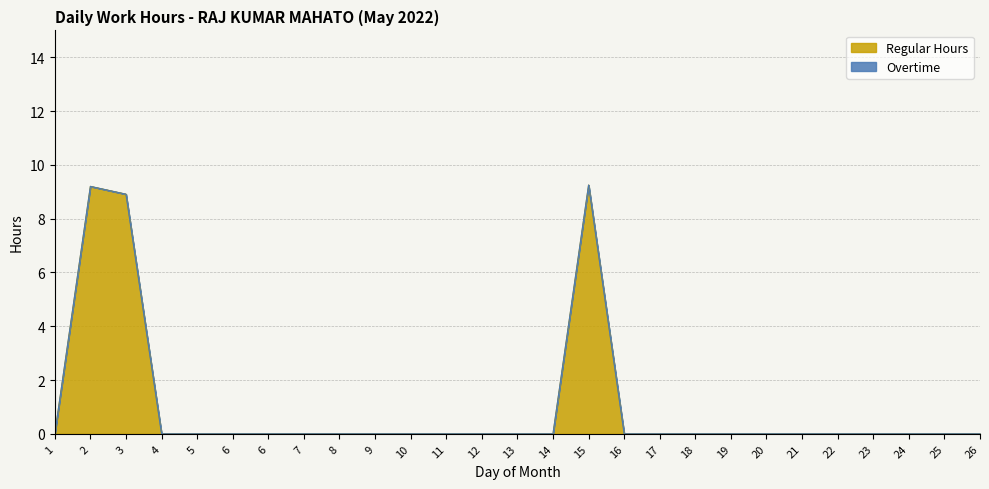

Rank the categories by value from highest to lowest.

15, 2, 3, 1, 4, 5, 6, 6, 7, 8, 9, 10, 11, 12, 13, 14, 16, 17, 18, 19, 20, 21, 22, 23, 24, 25, 26